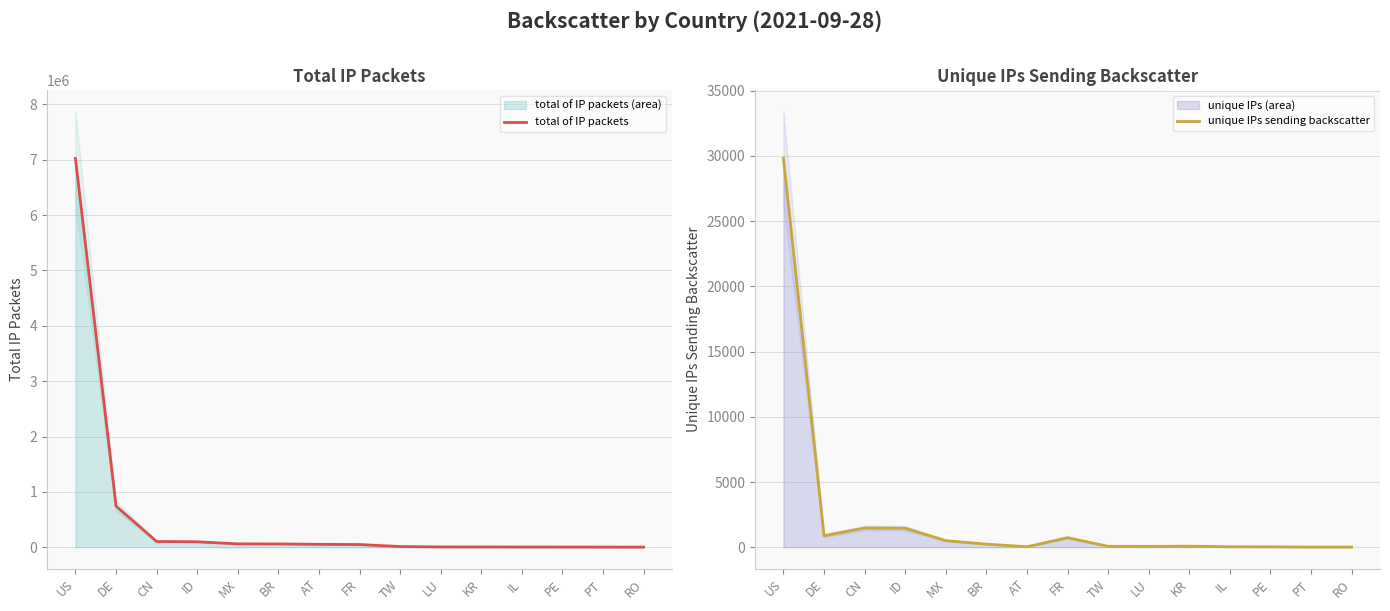

True or false: total of IP packets has more than 0 interior local peaks.

False